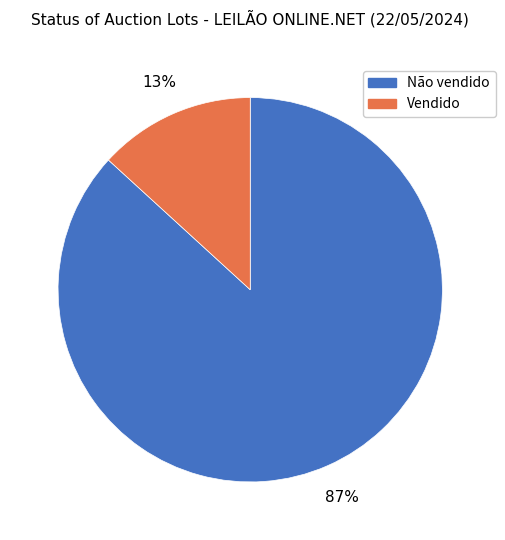

Combined, do Não vendido and Vendido account for over 50%?

Yes